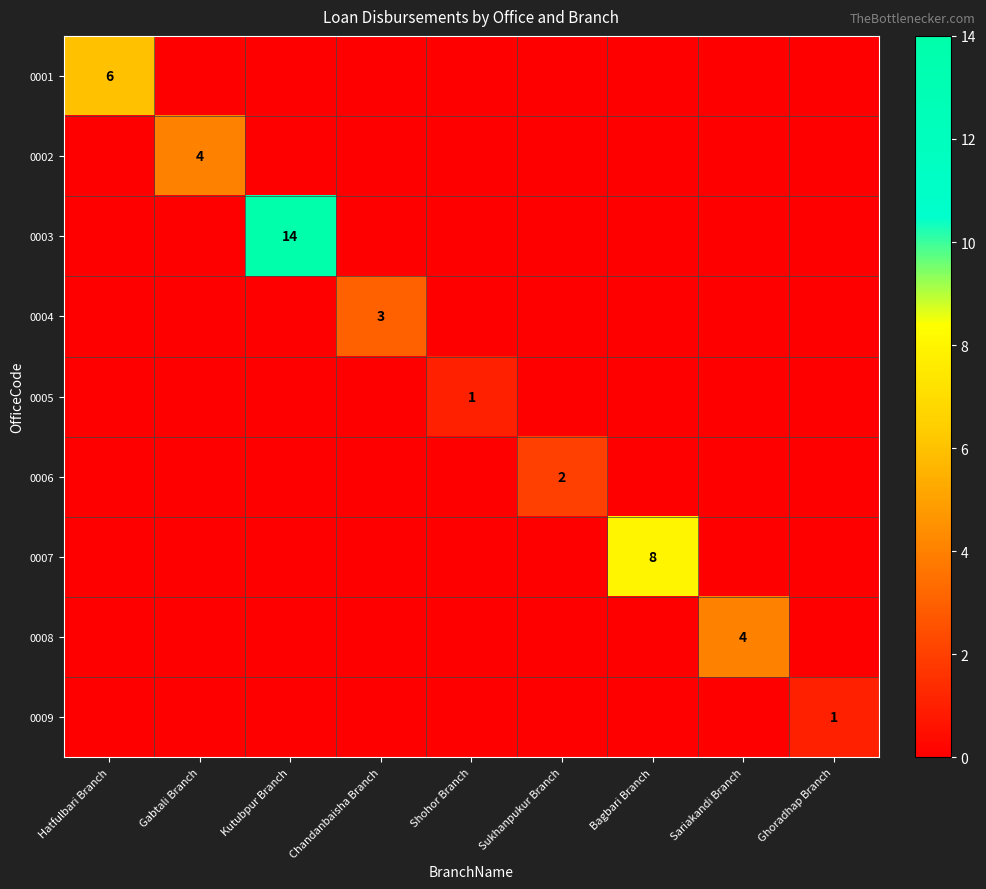

Which label corresponds to the largest value in the chart?

Kutubpur Branch